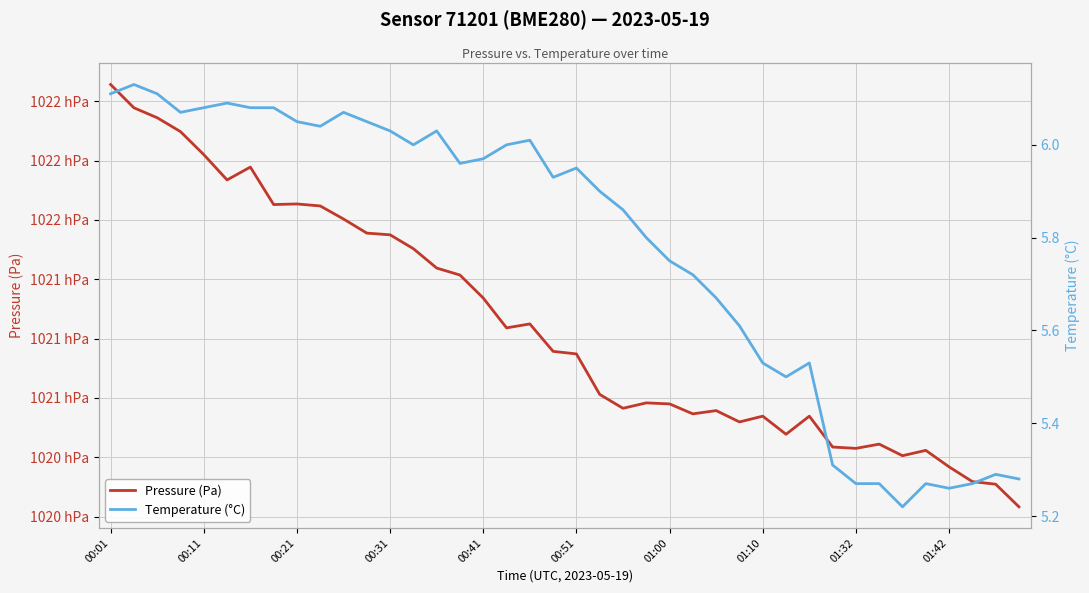

What is the value of the Pressure (Pa) point at the 15th from the left?

102129.7